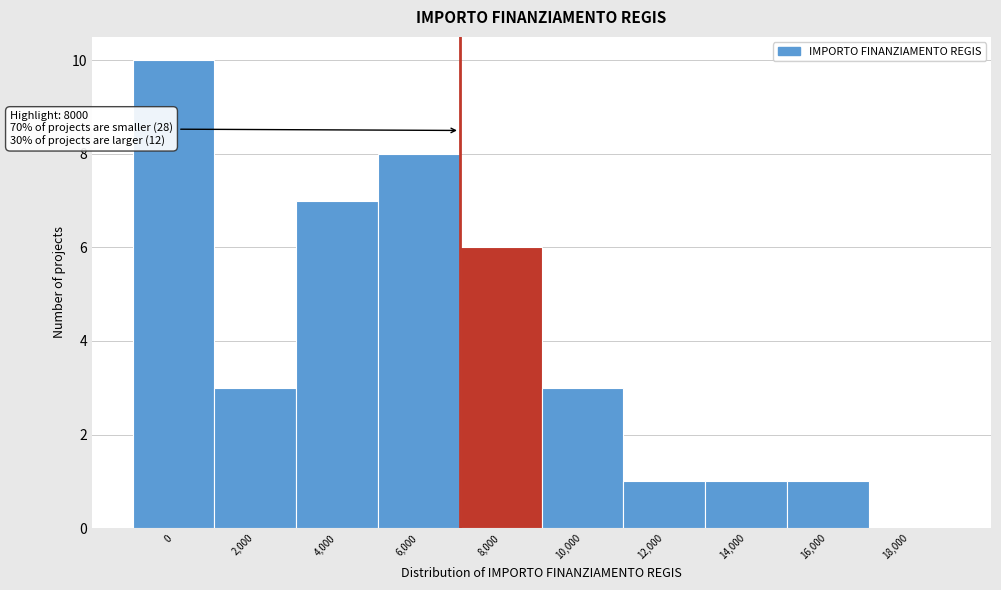

Reading left to right, list all the values displayed in this chart.

0=10	2,000=3	4,000=7	6,000=8	8,000=6	10,000=3	12,000=1	14,000=1	16,000=1	18,000=0